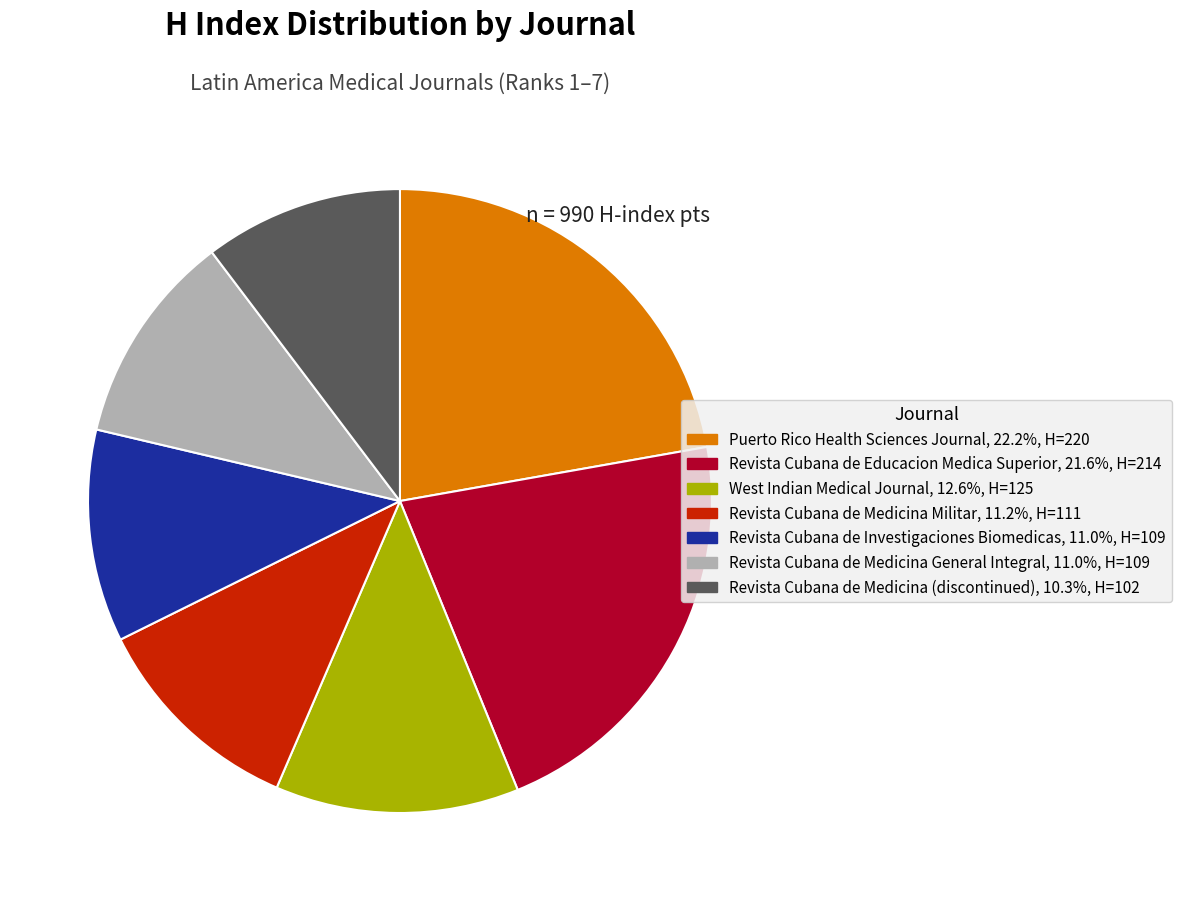

Which category has the smallest portion of the pie?

Revista Cubana de Medicina (discontinued)